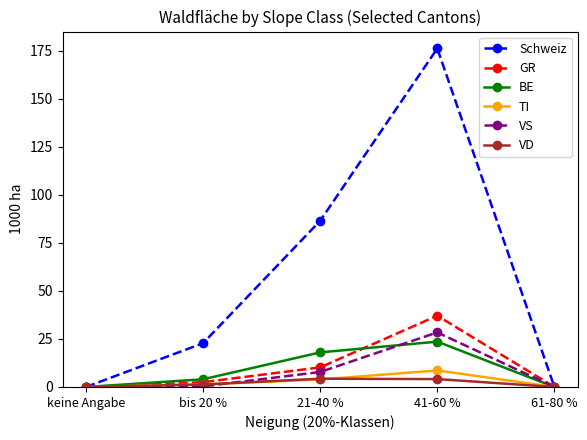

Does the chart have visible grid lines?

No